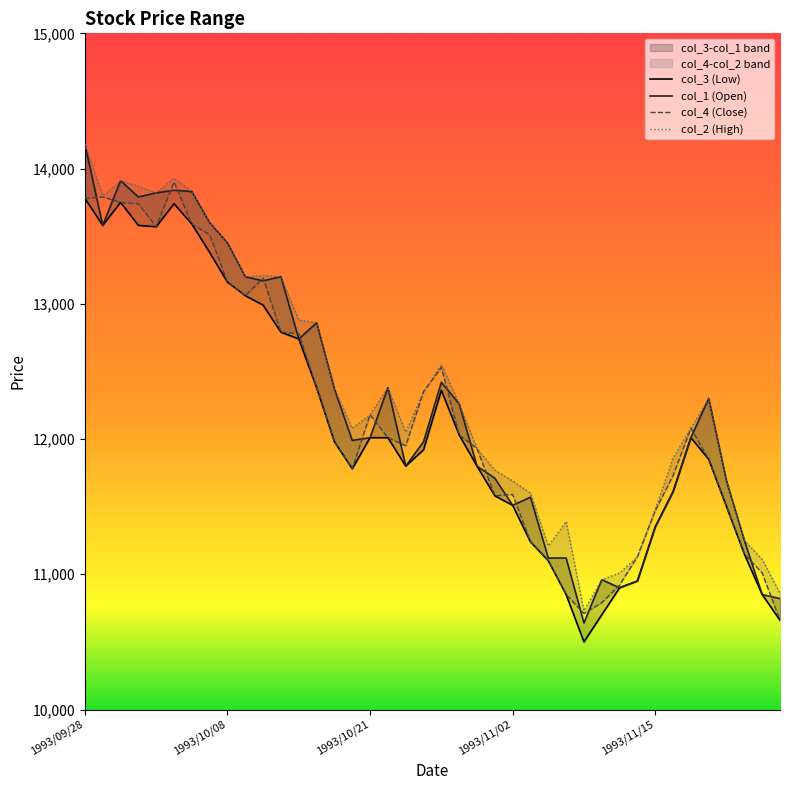

Reading left to right, transcribe all the data shown in this chart.

col_3: 13780	13580	13750	13580	13570	13740	13590	13380	13160	13060	12990	12790	12740	12380	11980	11780	12010	12010	11800	11920	12360	12030	11800	11580	11510	11240	11100	10850	10500	10700	10900	10950	11350	11610	12010	11850	11500	11150	10850	10660
col_1: 14180	13580	13910	13790	13820	13840	13830	13600	13450	13200	13170	13200	12740	12860	12370	11990	12010	12380	11800	11980	12420	12260	11800	11710	11510	11570	11120	11120	10640	10960	10900	10950	11350	11610	12010	12300	11690	11250	10850	10820
col_4: 13780	13790	13750	13740	13570	13900	13590	13510	13160	13060	13190	12790	12780	12380	11980	11780	12180	12010	11950	12350	12530	12030	11930	11580	11590	11240	11100	10850	10710	10790	10920	11130	11470	11730	12080	11850	11500	11150	11010	10660
col_2: 14180	13800	13910	13870	13820	13930	13830	13600	13450	13200	13210	13200	12880	12860	12370	12080	12180	12380	12050	12350	12550	12260	11930	11770	11690	11600	11210	11390	10730	10960	11010	11130	11480	11860	12080	12300	11690	11250	11110	10860